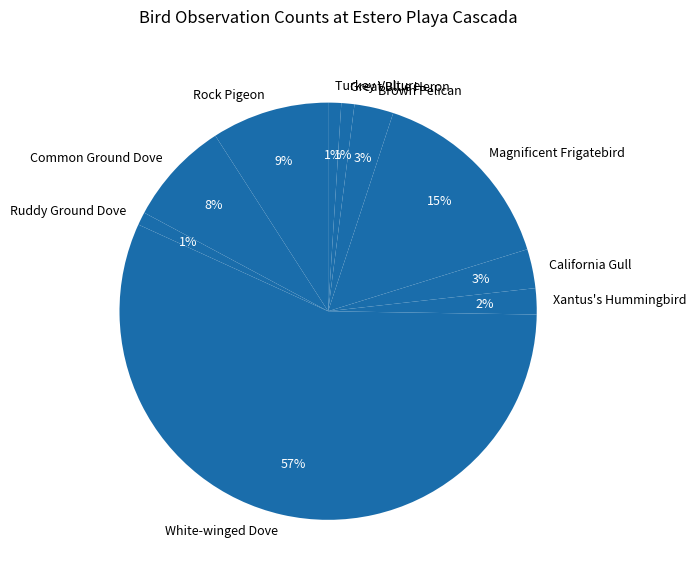

Count the number of slices in the pie.

10